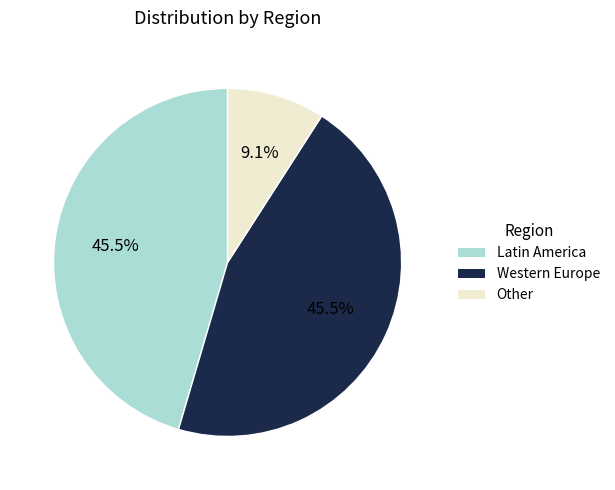

How many segments does this pie chart have?

3